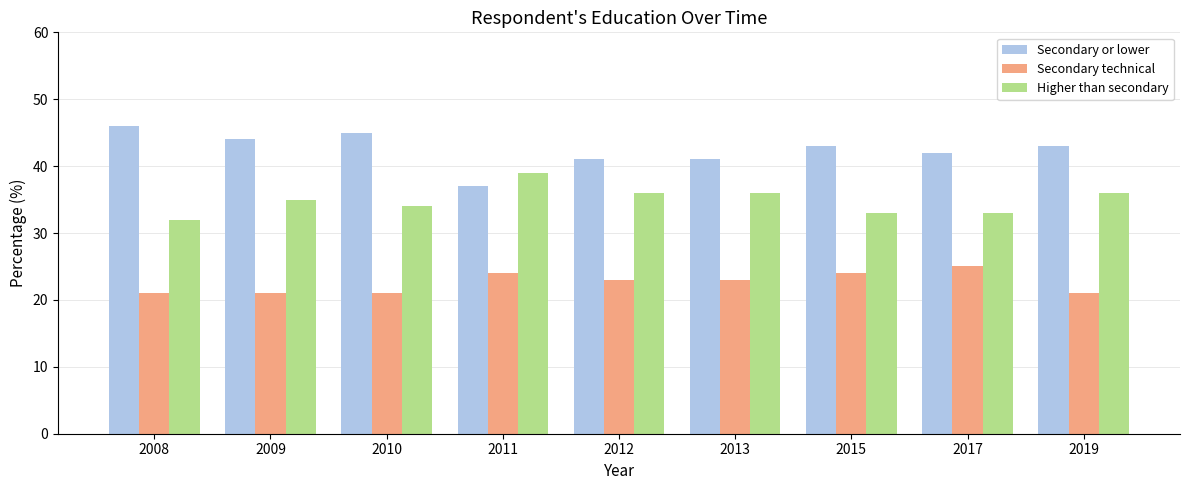

What is the value of the Secondary or lower bar at the 9th from the left?

43